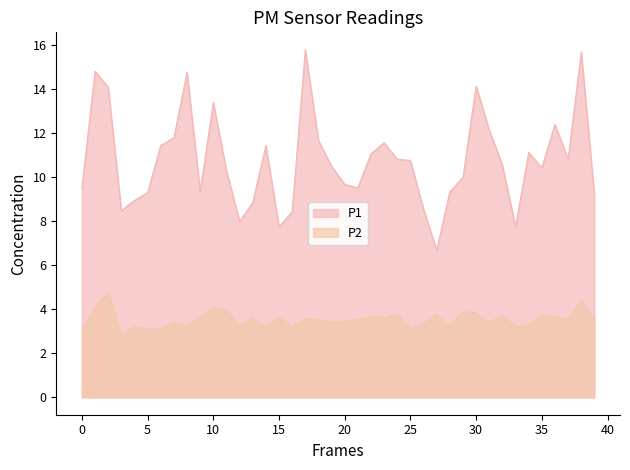

True or false: P1 and P2 cross at least once.

False